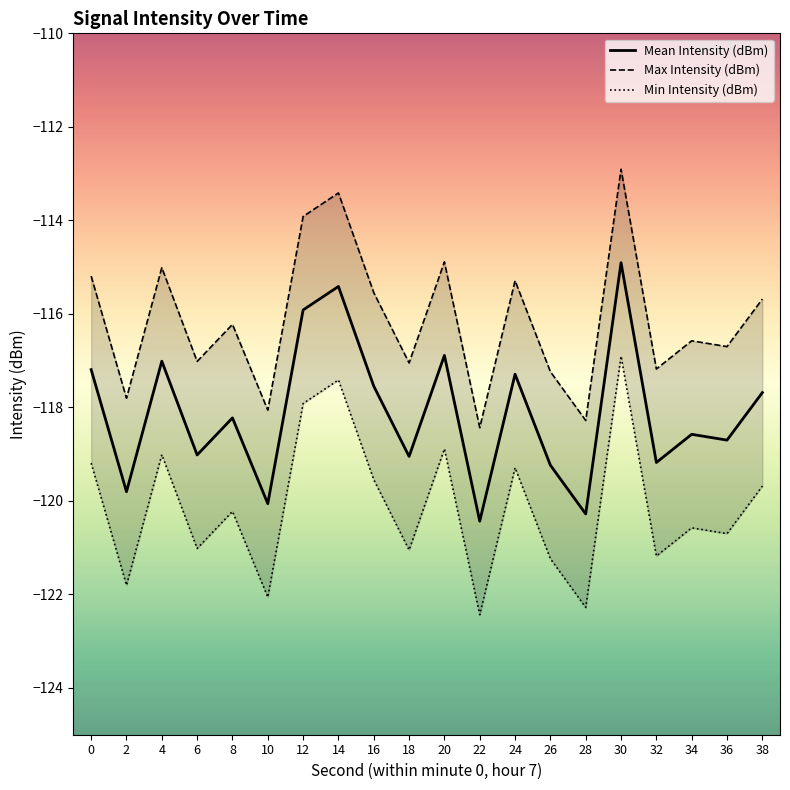

Where is the first local minimum for Min Intensity (dBm)?

2